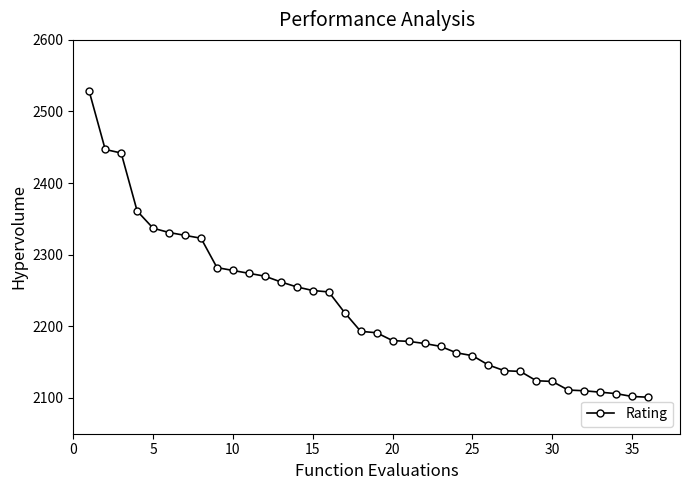

Does the chart display data point markers on the line(s)?

Yes